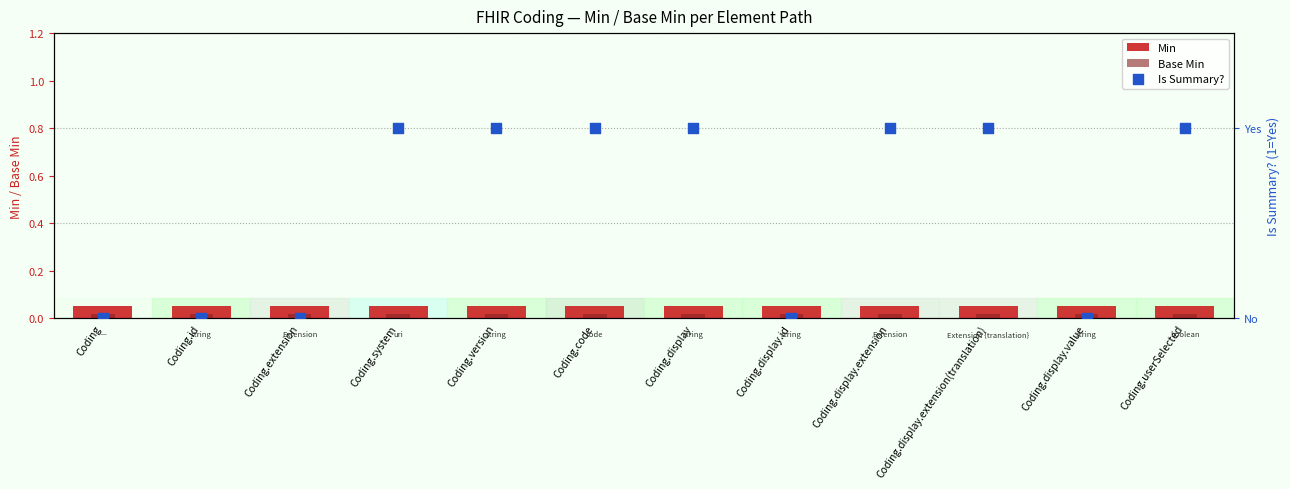

What is the total value across all series at Coding.code?

1.1